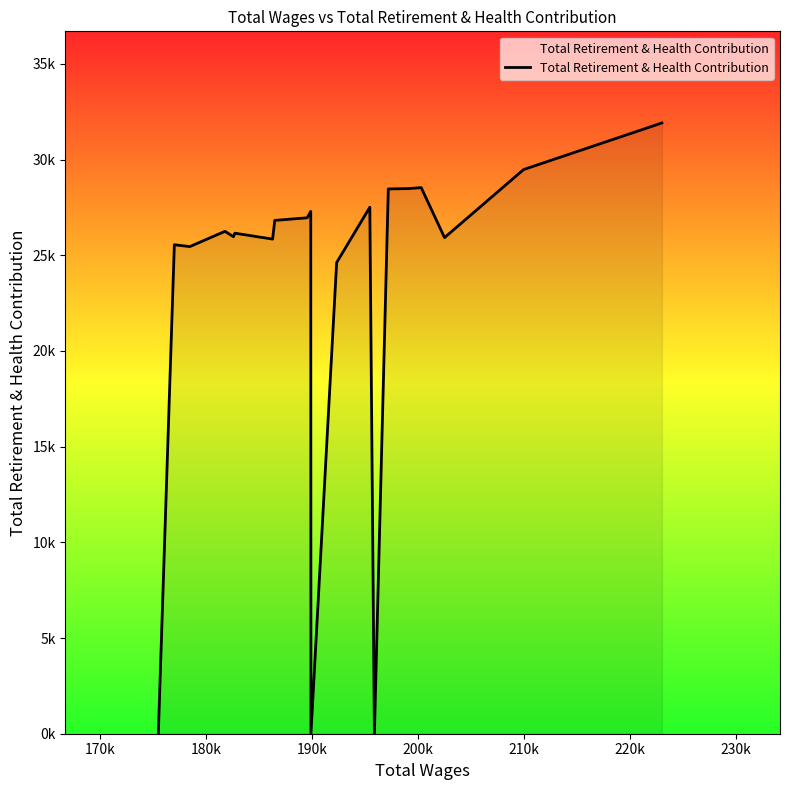

True or false: the data has more than 0 interior local peaks.

True